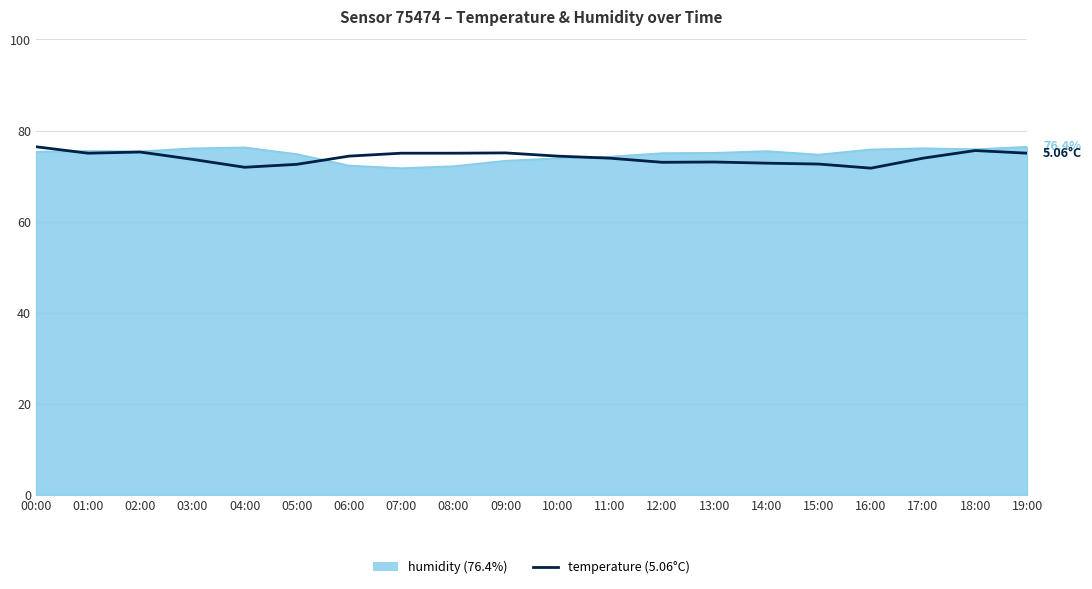

How many lines are shown in the chart?

2